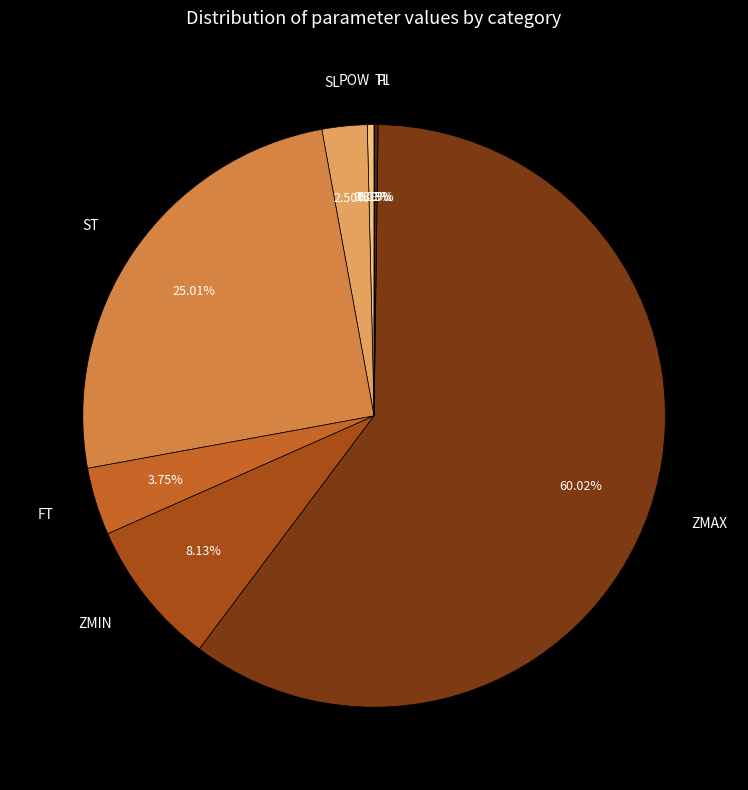

Between ZMIN and POW, which is larger?

ZMIN